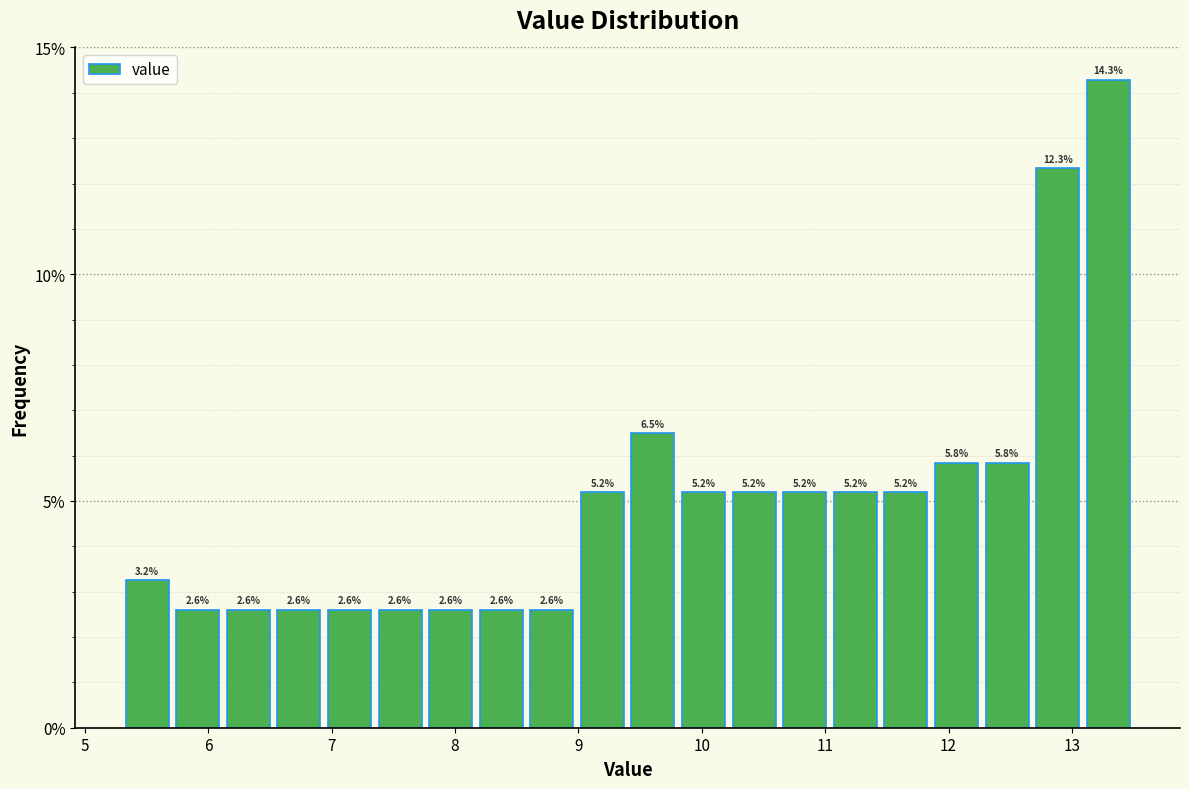

Reading left to right, transcribe this chart: for each bar, give the range it covers on the x-axis and its height. The bar edges are not printed on the chart, so give them approximately, as read against the axis.

5.30 to 5.71: 3.2
5.71 to 6.12: 2.6
6.12 to 6.53: 2.6
6.53 to 6.94: 2.6
6.94 to 7.35: 2.6
7.35 to 7.76: 2.6
7.76 to 8.17: 2.6
8.17 to 8.58: 2.6
8.58 to 8.99: 2.6
8.99 to 9.40: 5.2
9.40 to 9.81: 6.5
9.81 to 10.22: 5.2
10.22 to 10.63: 5.2
10.63 to 11.04: 5.2
11.04 to 11.45: 5.2
11.45 to 11.86: 5.2
11.86 to 12.27: 5.8
12.27 to 12.68: 5.8
12.68 to 13.09: 12.3
13.09 to 13.50: 14.3